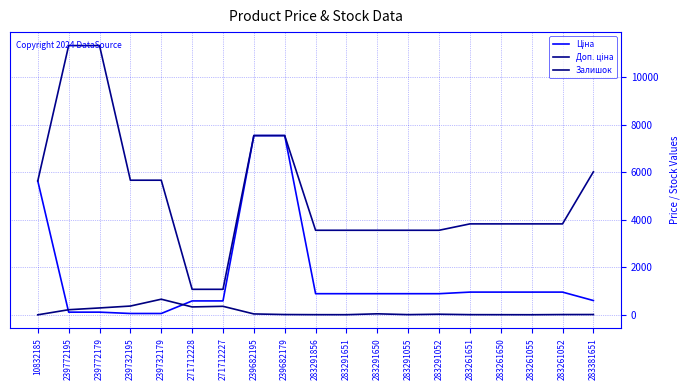

At which label is Ціна closest to 3801?

10832185